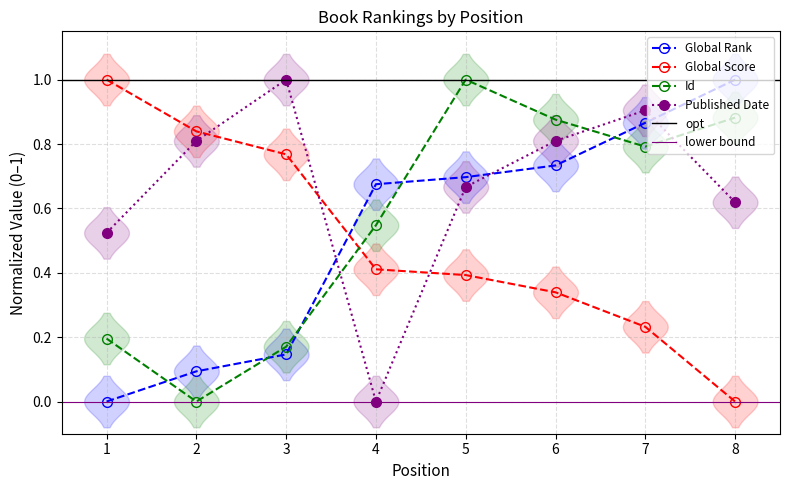

At which category does Id reach its first local valley?

2